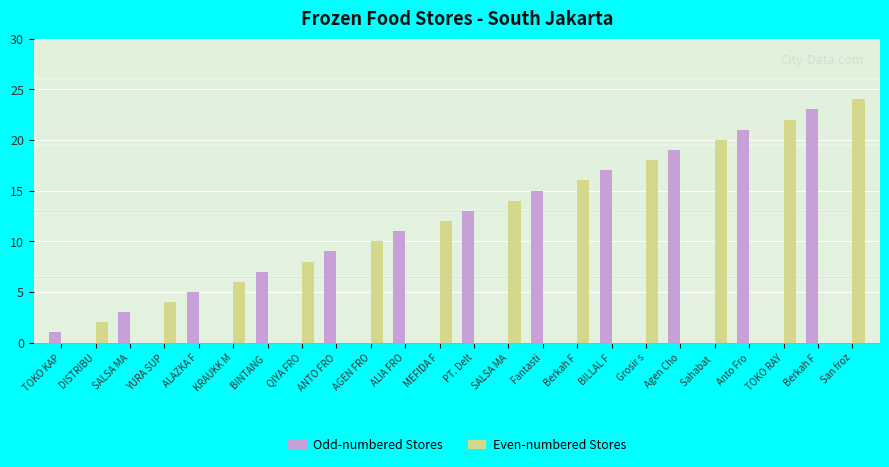

What are all the series names shown in the legend?

Odd-numbered Stores, Even-numbered Stores